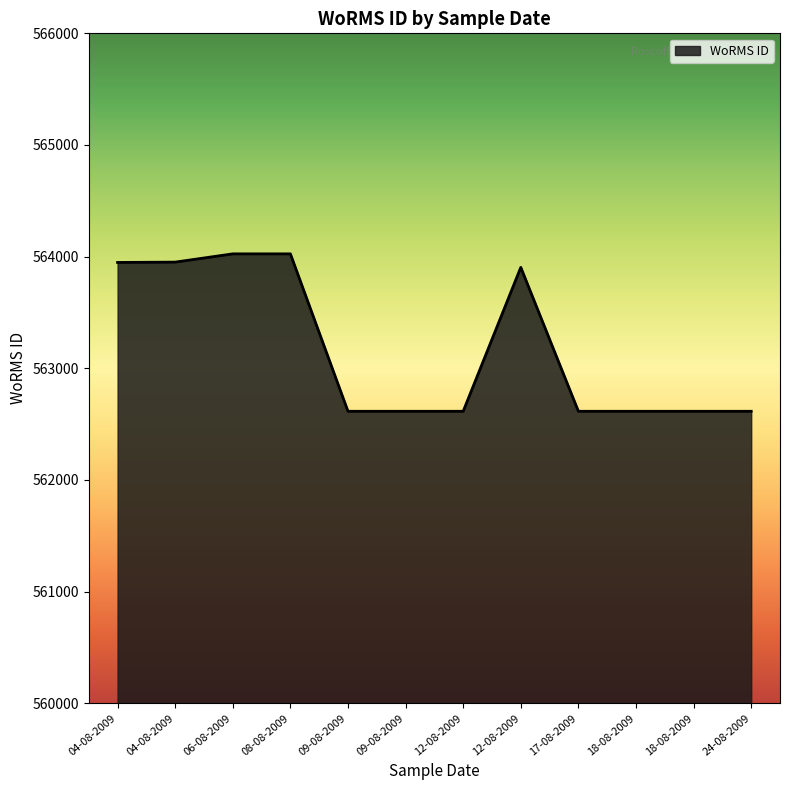

The chart shows a value of 876611 at 18-08-2009. True or false?

False